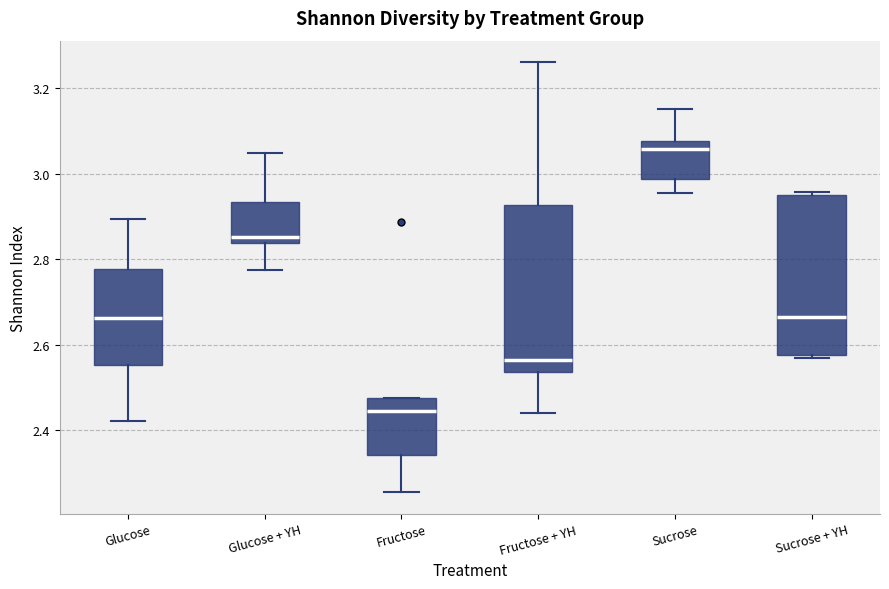

Reading left to right, read every box against the y-axis: the position of its median line, the range the box covers, and the ends of its whiskers. The values are not printed on the chart, so give them approximately, as read against the axis.

Glucose: median 2.66, box 2.56 to 2.78, whiskers 2.42 to 2.90
Glucose + YH: median 2.86, box 2.84 to 2.94, whiskers 2.78 to 3.04
Fructose: median 2.44, box 2.34 to 2.48, whiskers 2.26 to 2.48
Fructose + YH: median 2.56, box 2.54 to 2.92, whiskers 2.44 to 3.26
Sucrose: median 3.06, box 2.98 to 3.08, whiskers 2.96 to 3.16
Sucrose + YH: median 2.66, box 2.58 to 2.96, whiskers 2.56 to 2.96